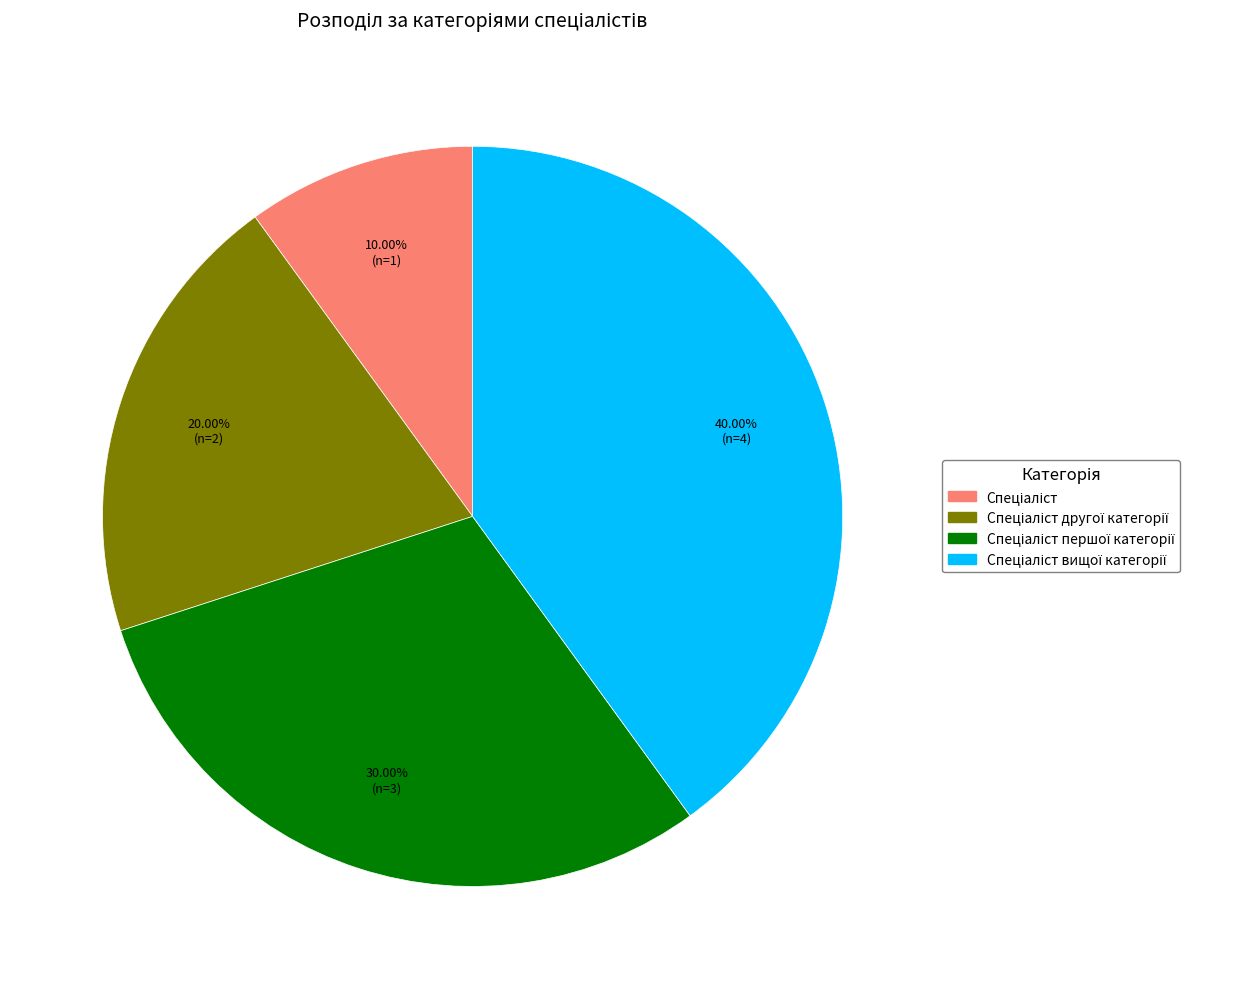

Is there any slice that represents more than half of the pie?

No